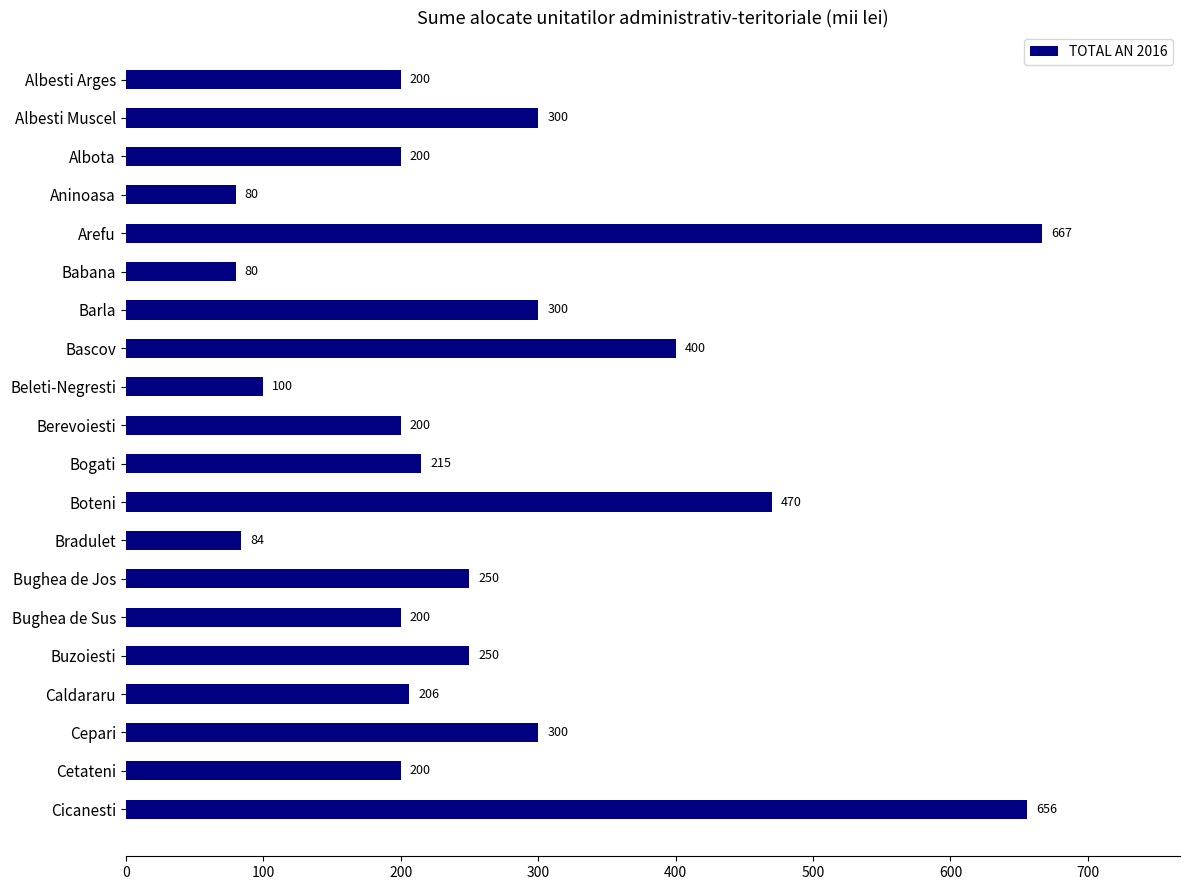

Are the bars grouped side by side (vs. stacked)?

No